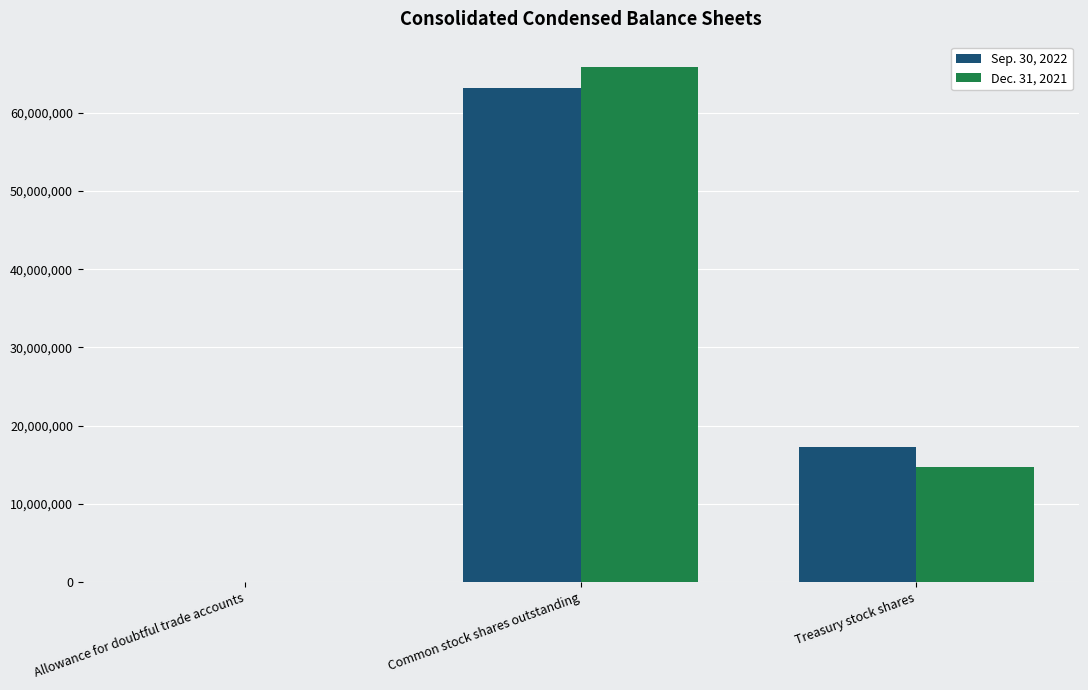

What is the greatest value displayed?

65790112